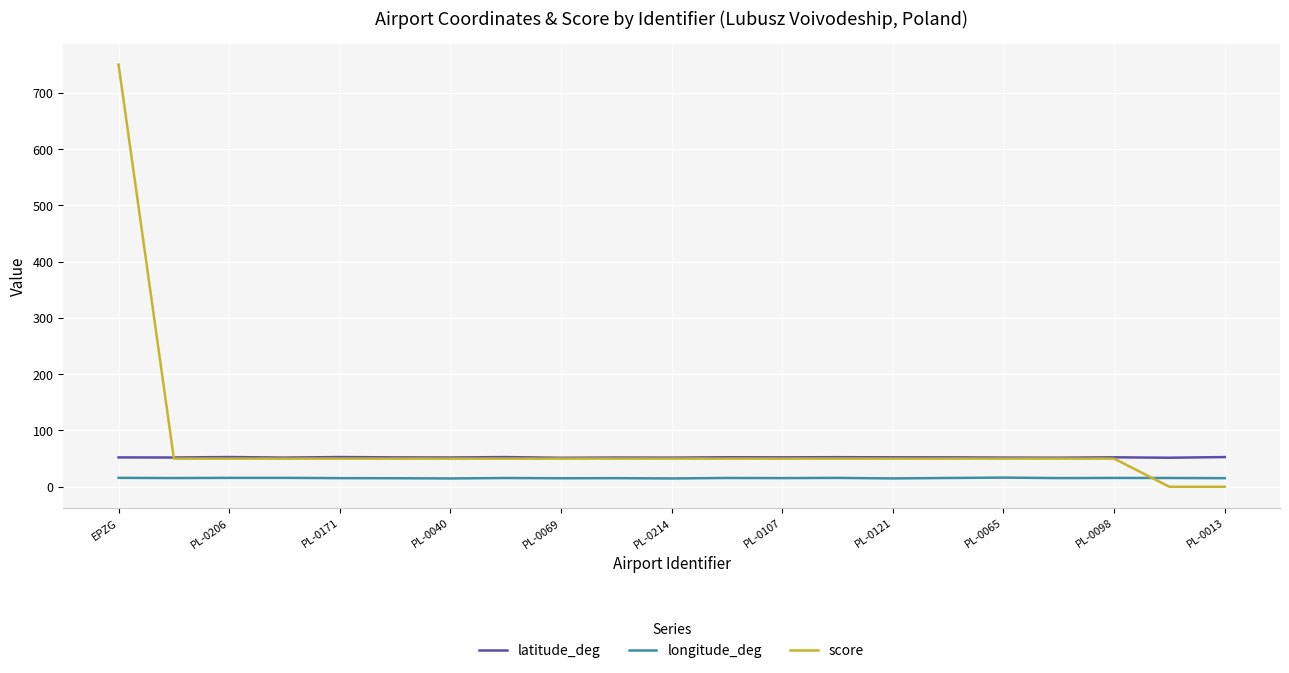

Rank the series by their maximum value, from lowest to highest.

longitude_deg, latitude_deg, score